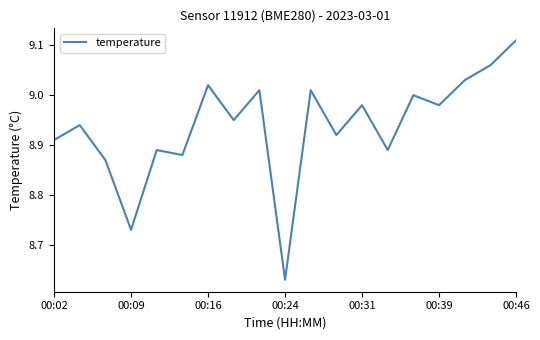

Which label corresponds to the largest value in the chart?

00:46